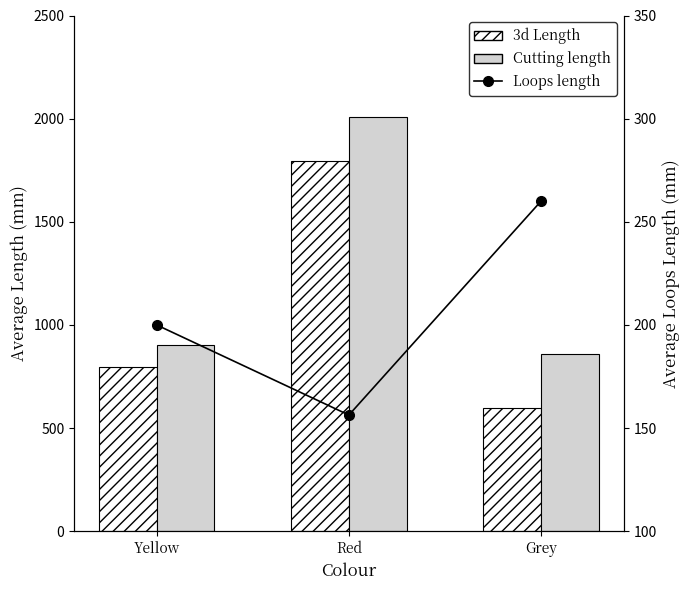

Where is 3d Length nearest to the value 1197?

Yellow